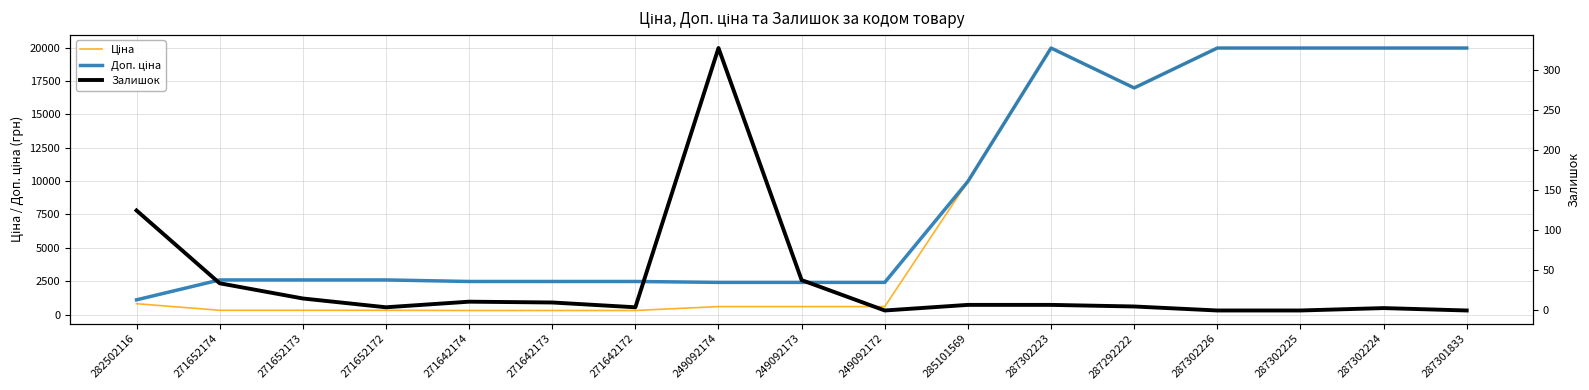

How many lines are shown in the chart?

3